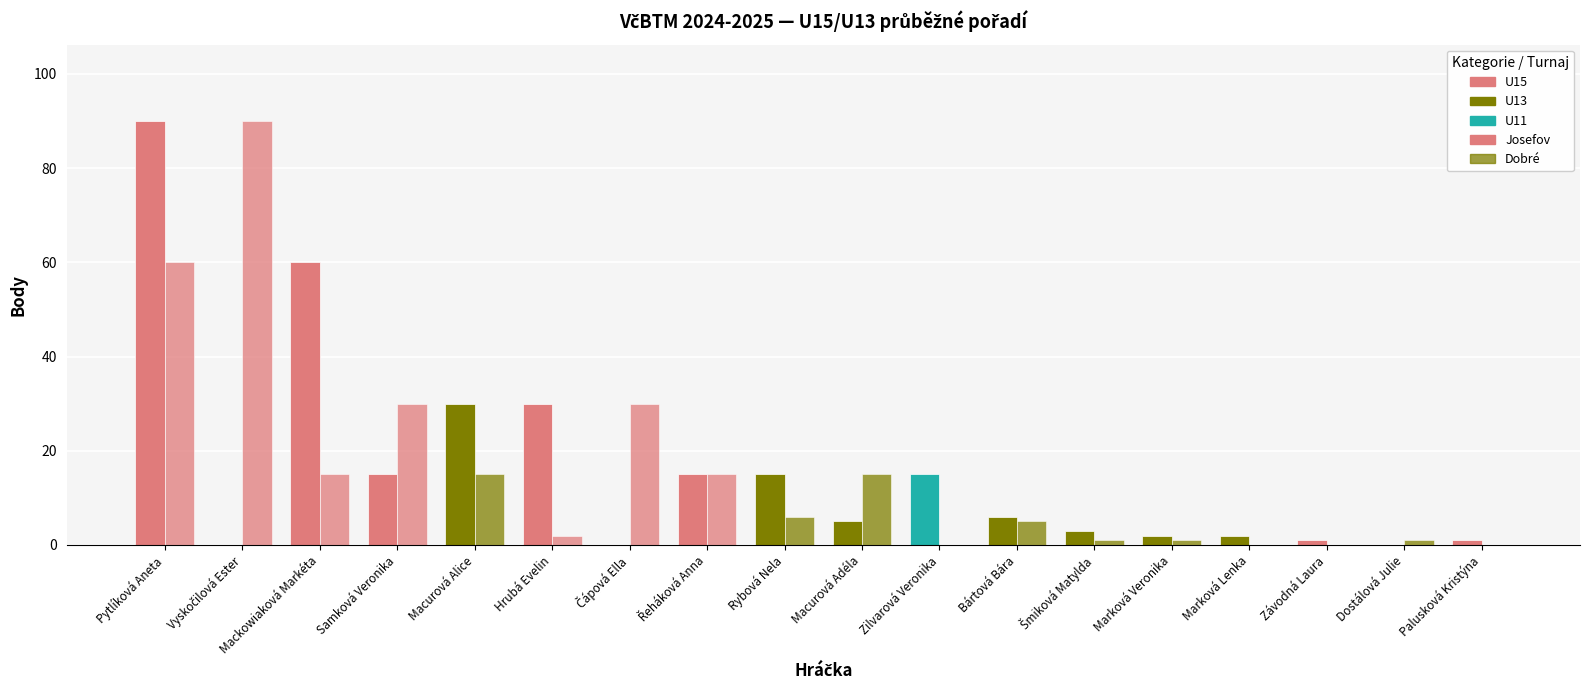

Are the bars grouped side by side (vs. stacked)?

Yes